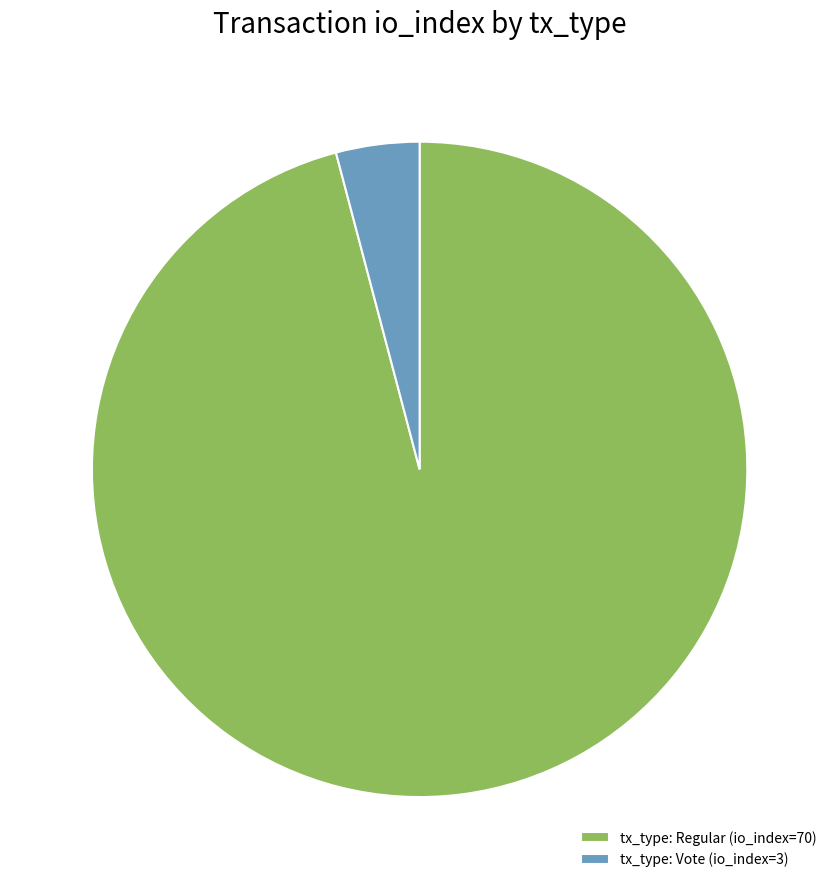

Which category has the biggest portion of the pie?

tx_type: Regular (io_index=70)